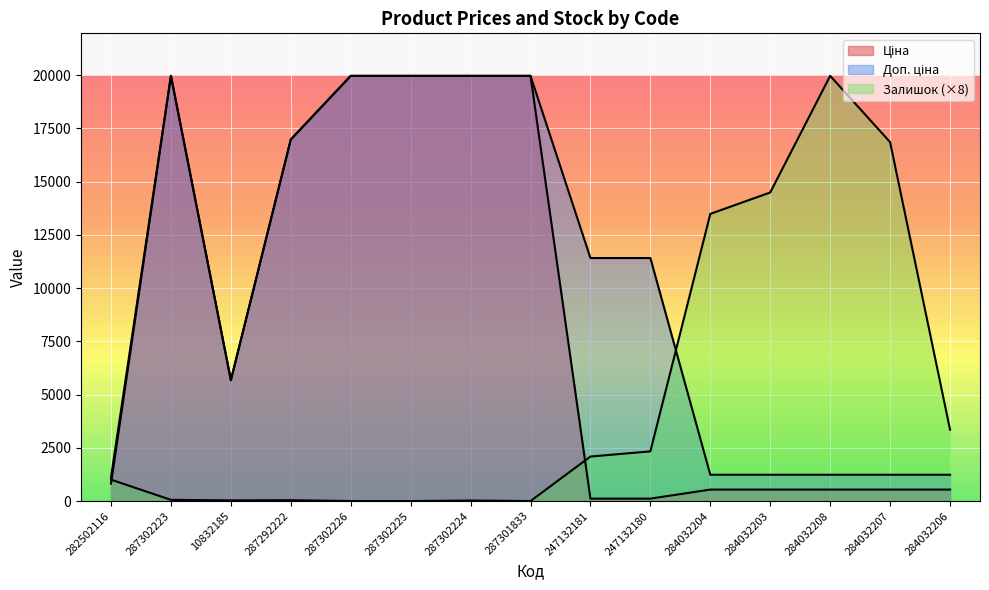

Between 284032204 and 284032206, which series saw the biggest shift?

Залишок